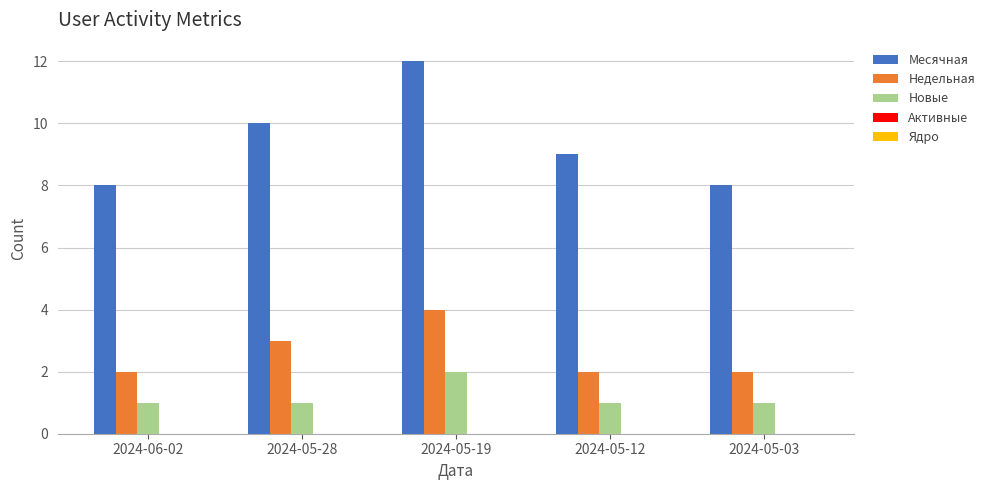

Rank the series at 2024-05-12 from highest to lowest value.

Месячная, Недельная, Новые